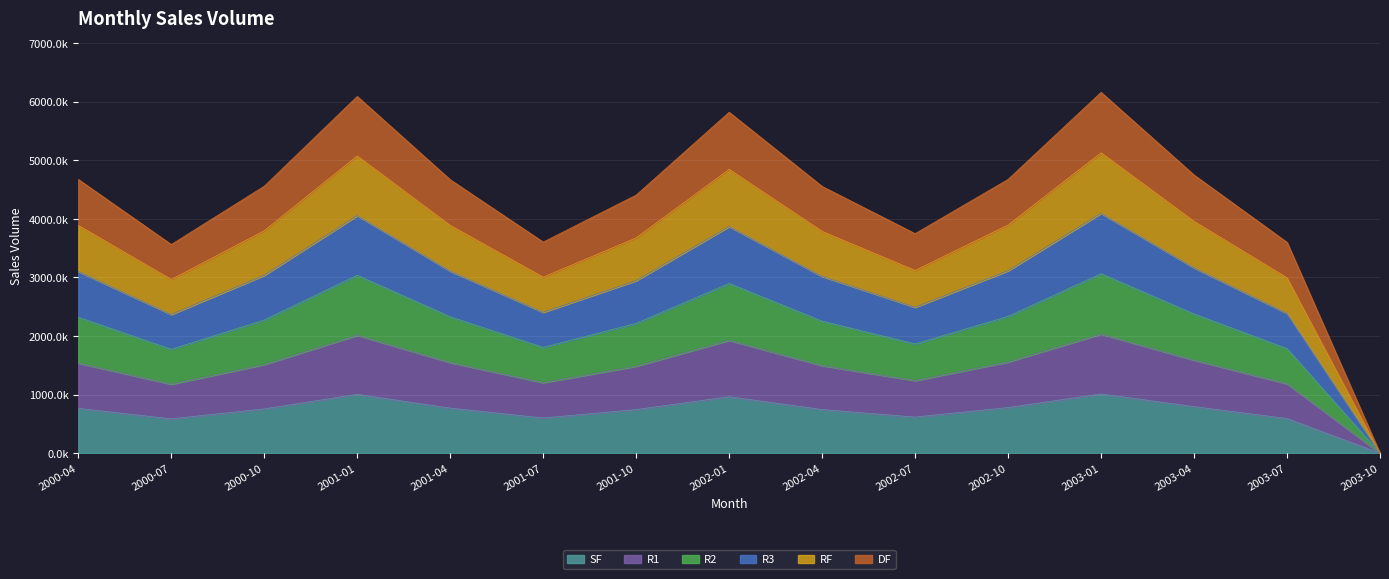

The value of R3 at 2000-04 is 1843.7. True or false?

False